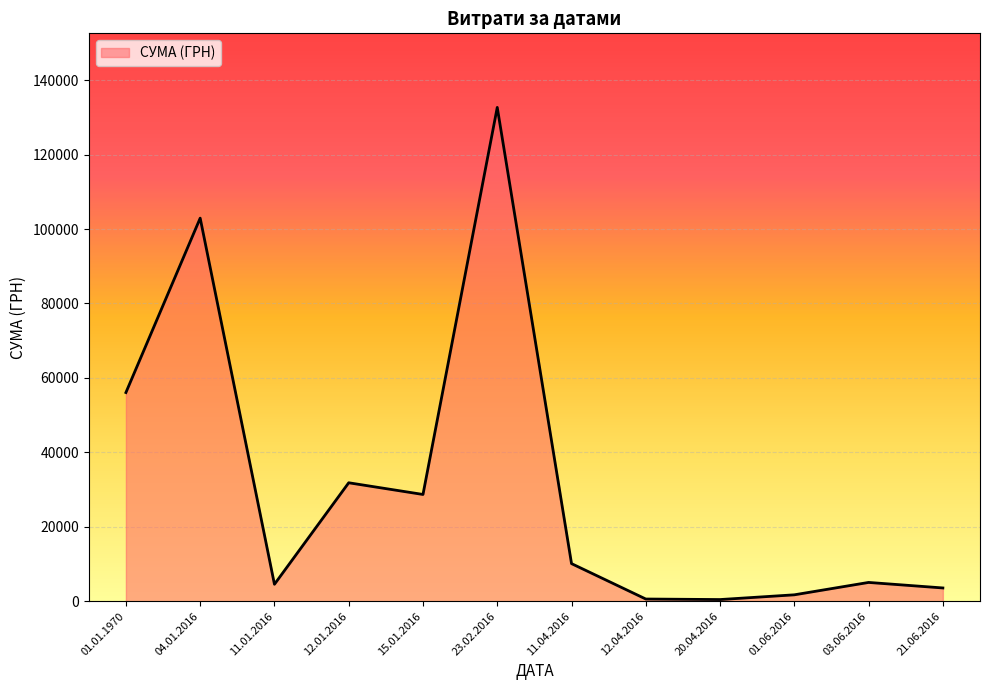

True or false: the data shows 4760.0 at 01.01.1970.

False